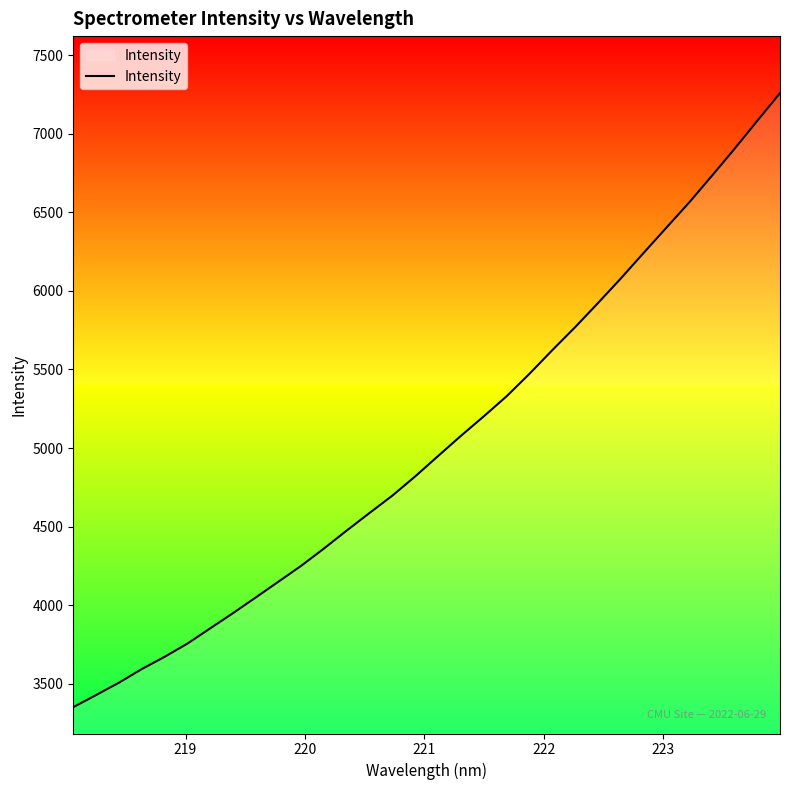

What is the greatest value displayed?

7257.7